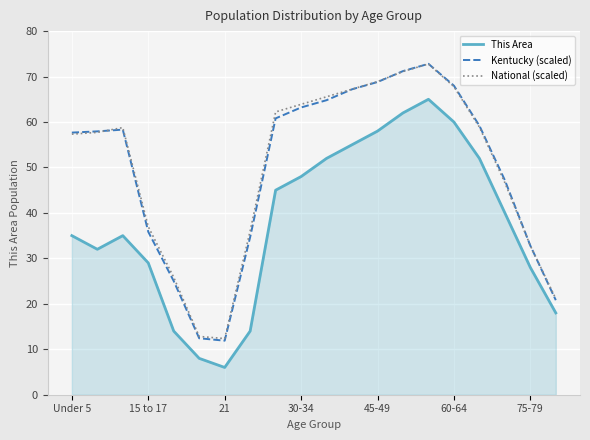

True or false: Kentucky (scaled) and This Area intersect in this chart.

False